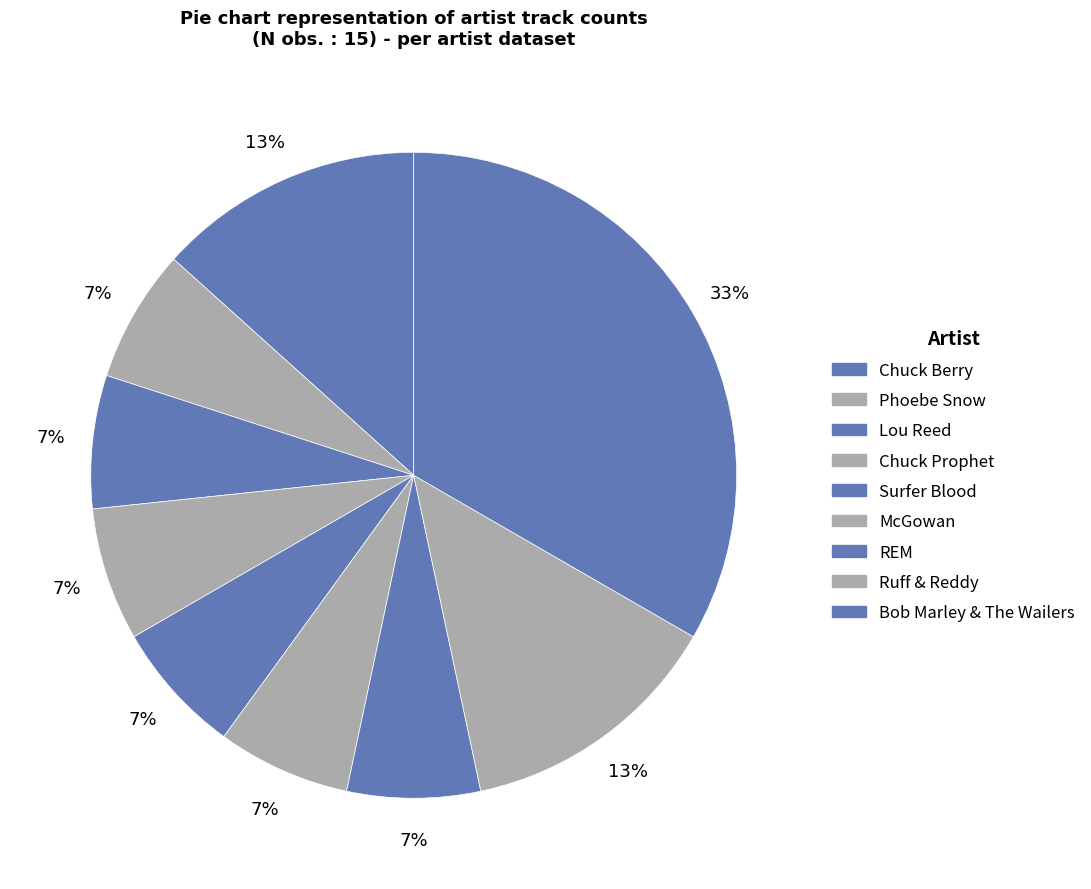

Is it true that Lou Reed is 1% of the pie?

False